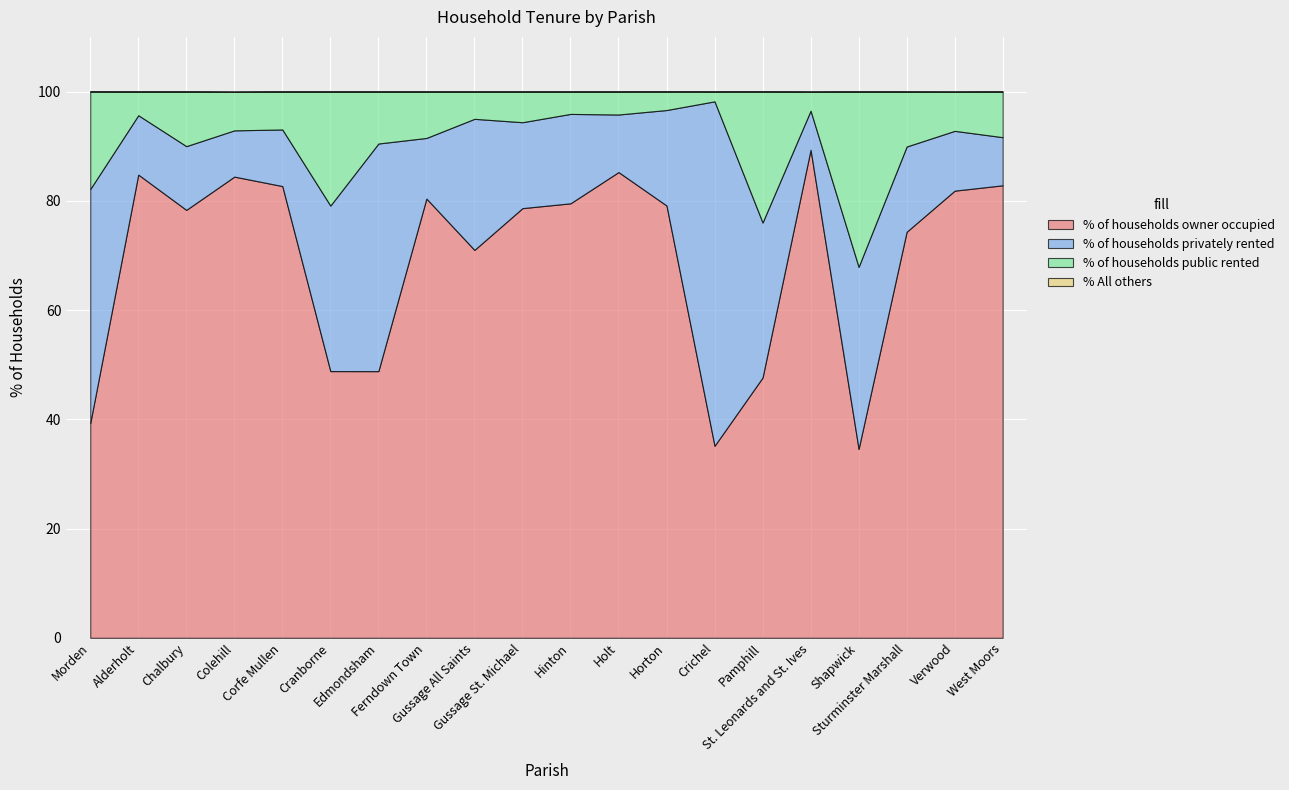

Between St. Leonards and St. Ives and Sturminster Marshall, which is larger?

St. Leonards and St. Ives